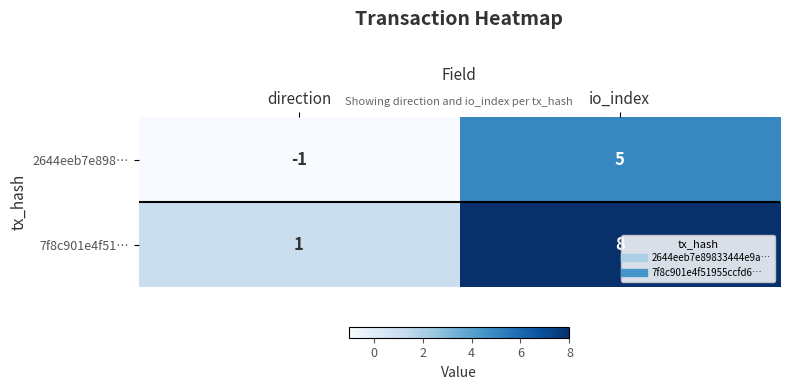

Where is 7f8c901e4f51… nearest to the value 4?

direction